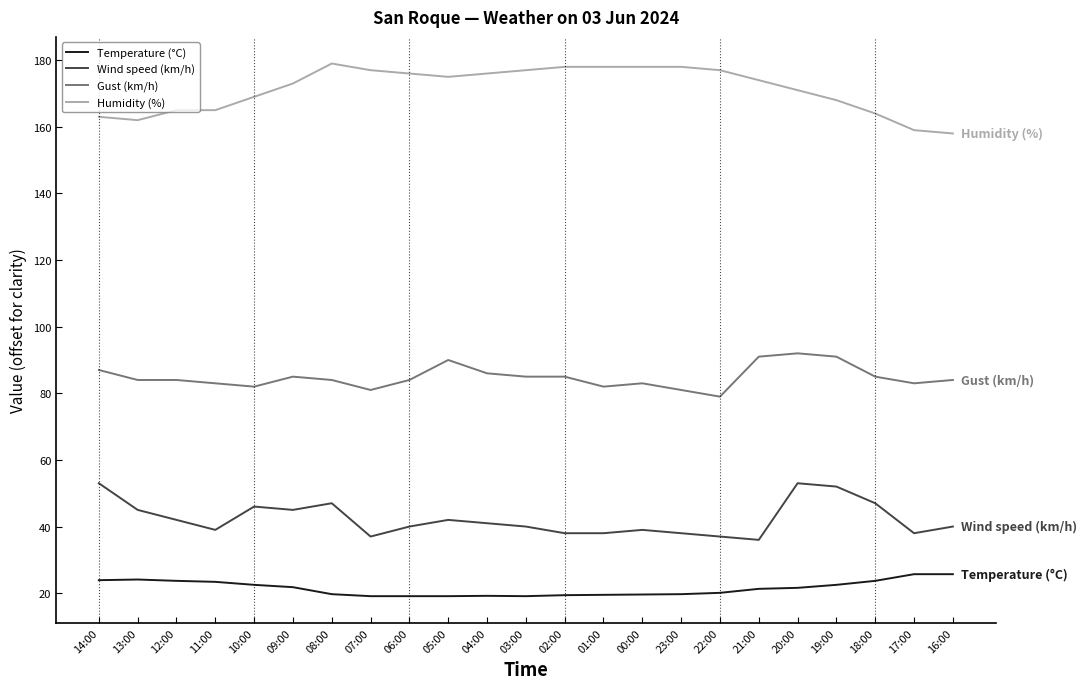

What is the total value across all series at 21:00?

322.3